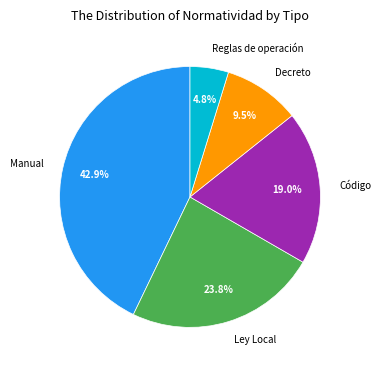

Is it true that Ley Local is 24% of the pie?

True